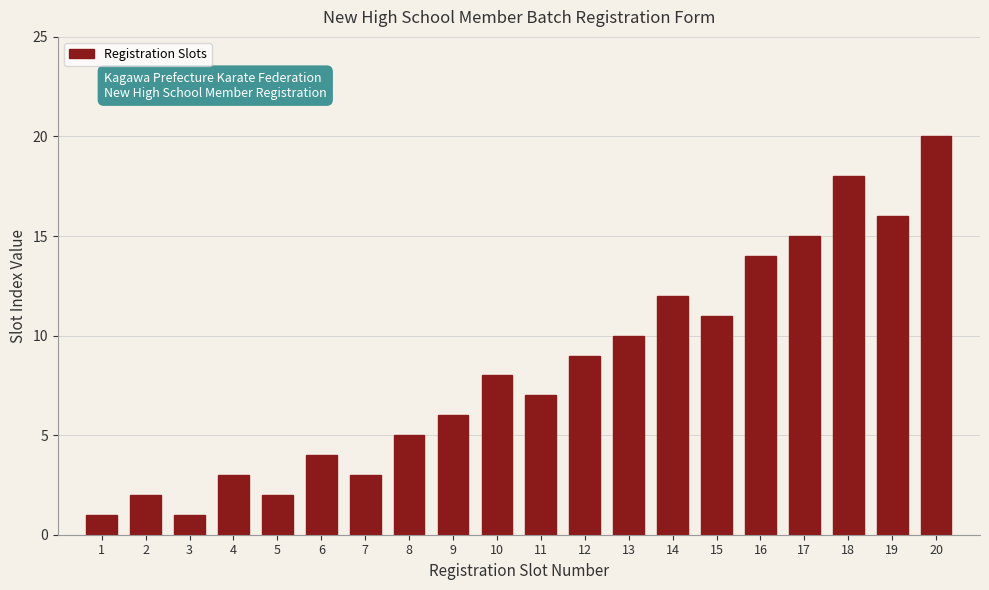

Reading left to right, what are all the values shown in this chart?

1	2	1	3	2	4	3	5	6	8	7	9	10	12	11	14	15	18	16	20